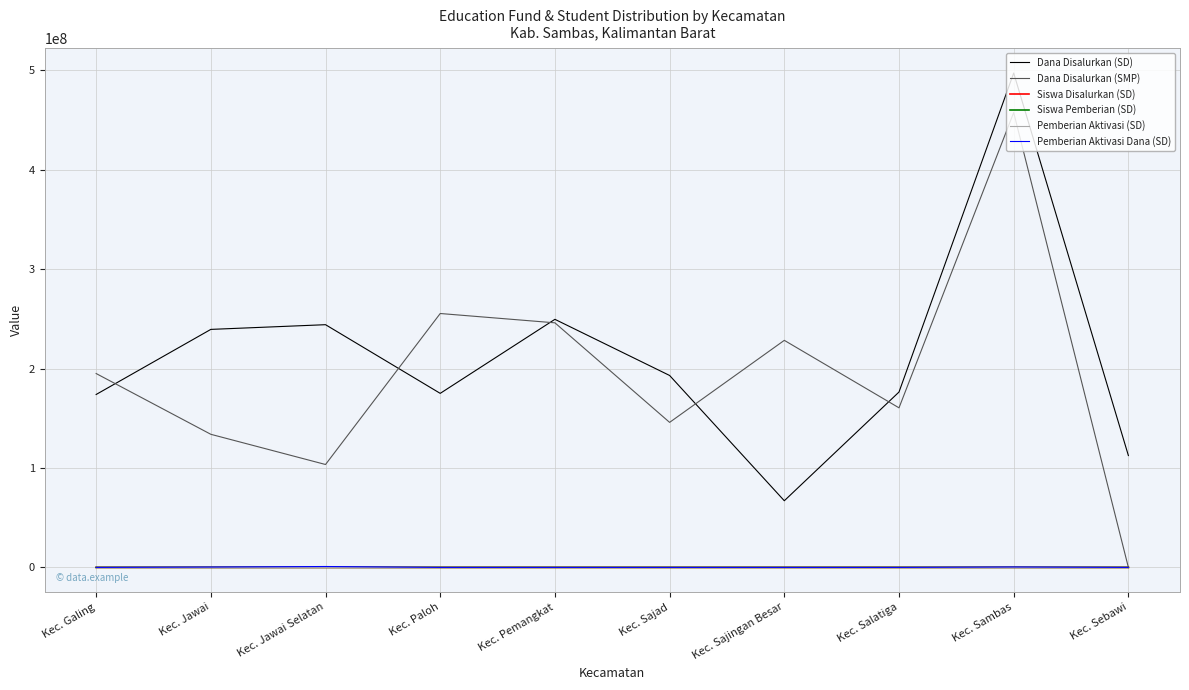

Is it true that Dana Disalurkan (SMP) equals 195000000 at Kec. Galing?

True